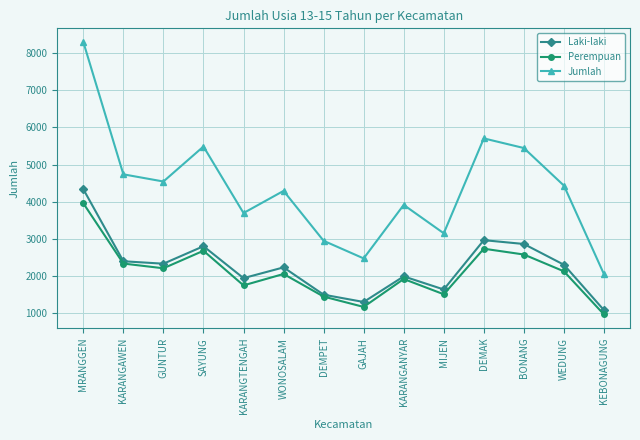

Between SAYUNG and KEBONAGUNG, which series saw the biggest shift?

Jumlah